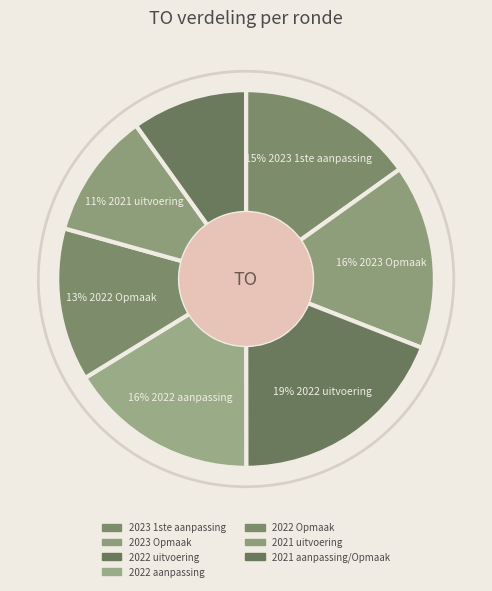

To the nearest percent, what portion does 2022 uitvoering represent?

19%